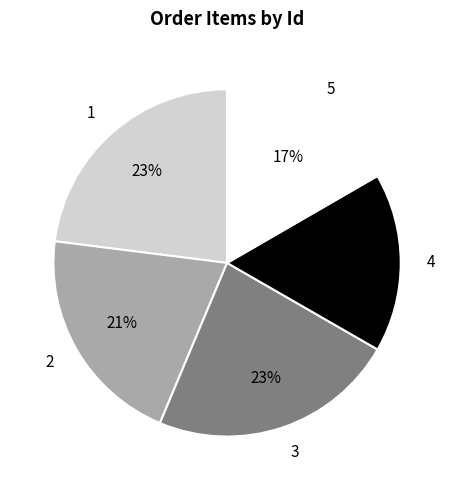

Count the number of slices in the pie.

5